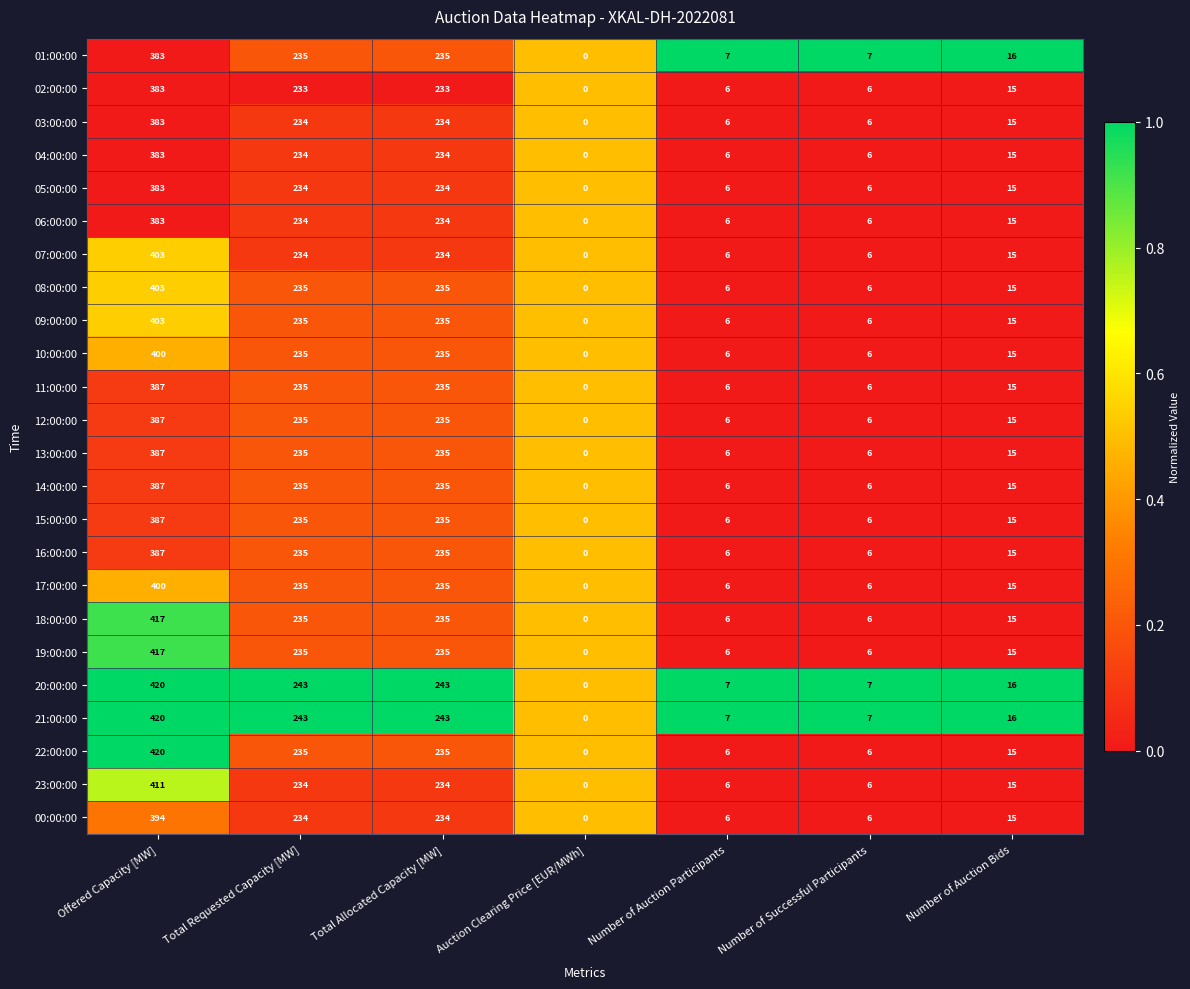

How many positive values does the 03:00:00 series have?

6